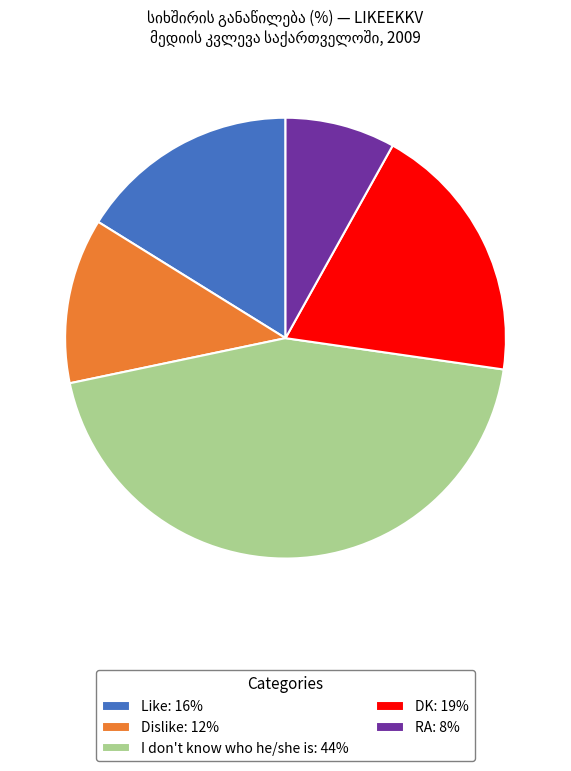

What is the ratio of the value at Like to the value at Dislike?

1.3